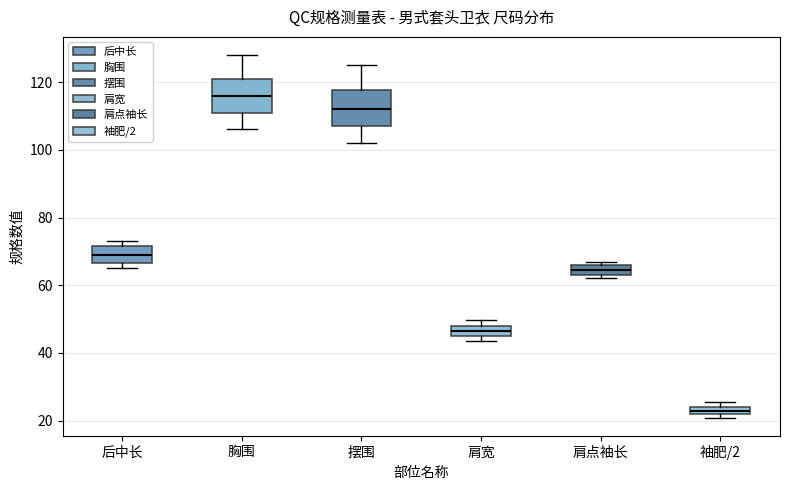

Which box's median line is the lowest?

袖肥/2